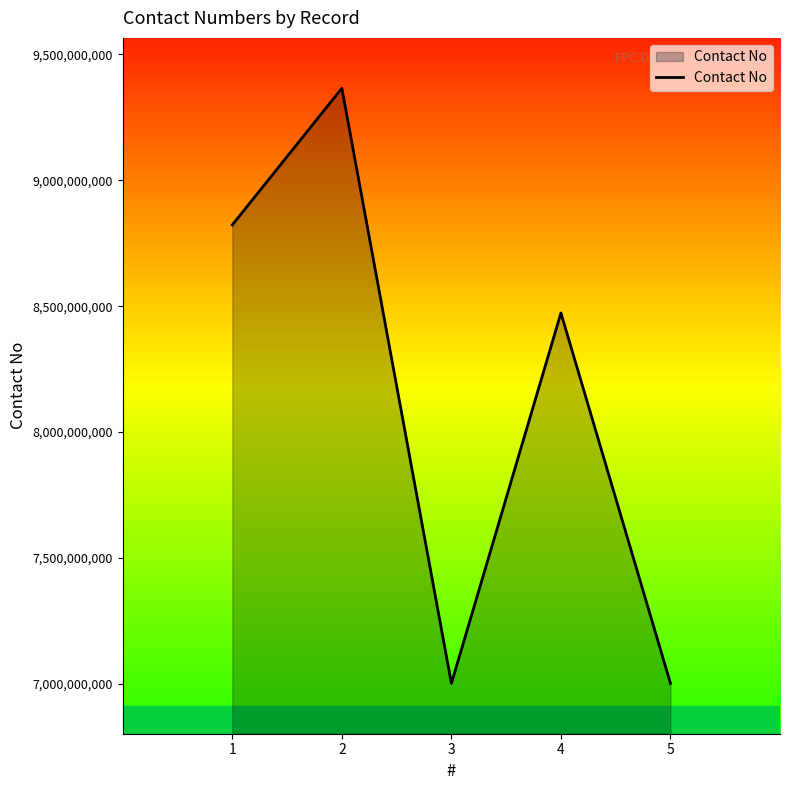

Which category has the highest value across all series?

2